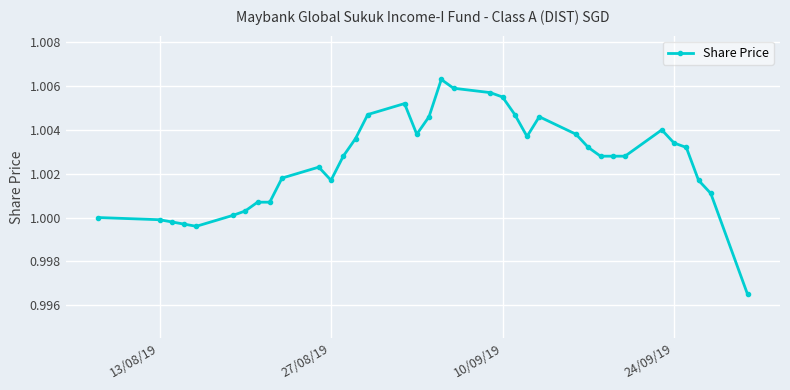

What is the sum of all values?

36.1